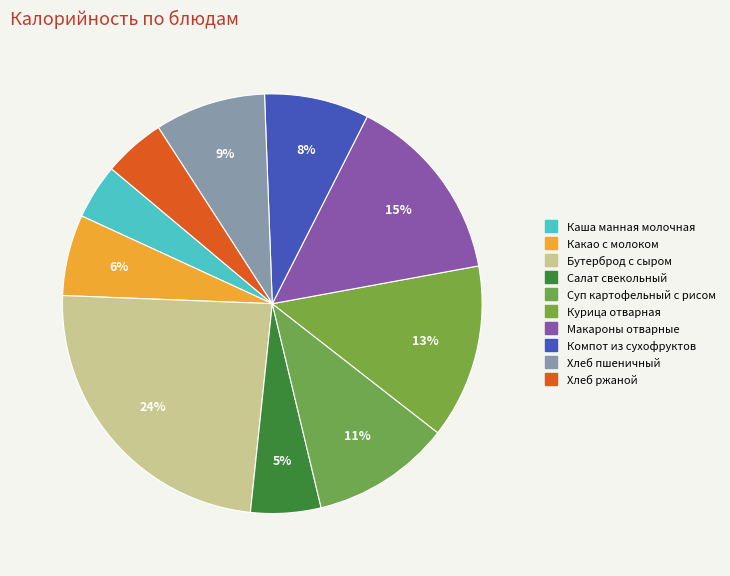

What portion of the pie excludes Курица отварная?

86.6%